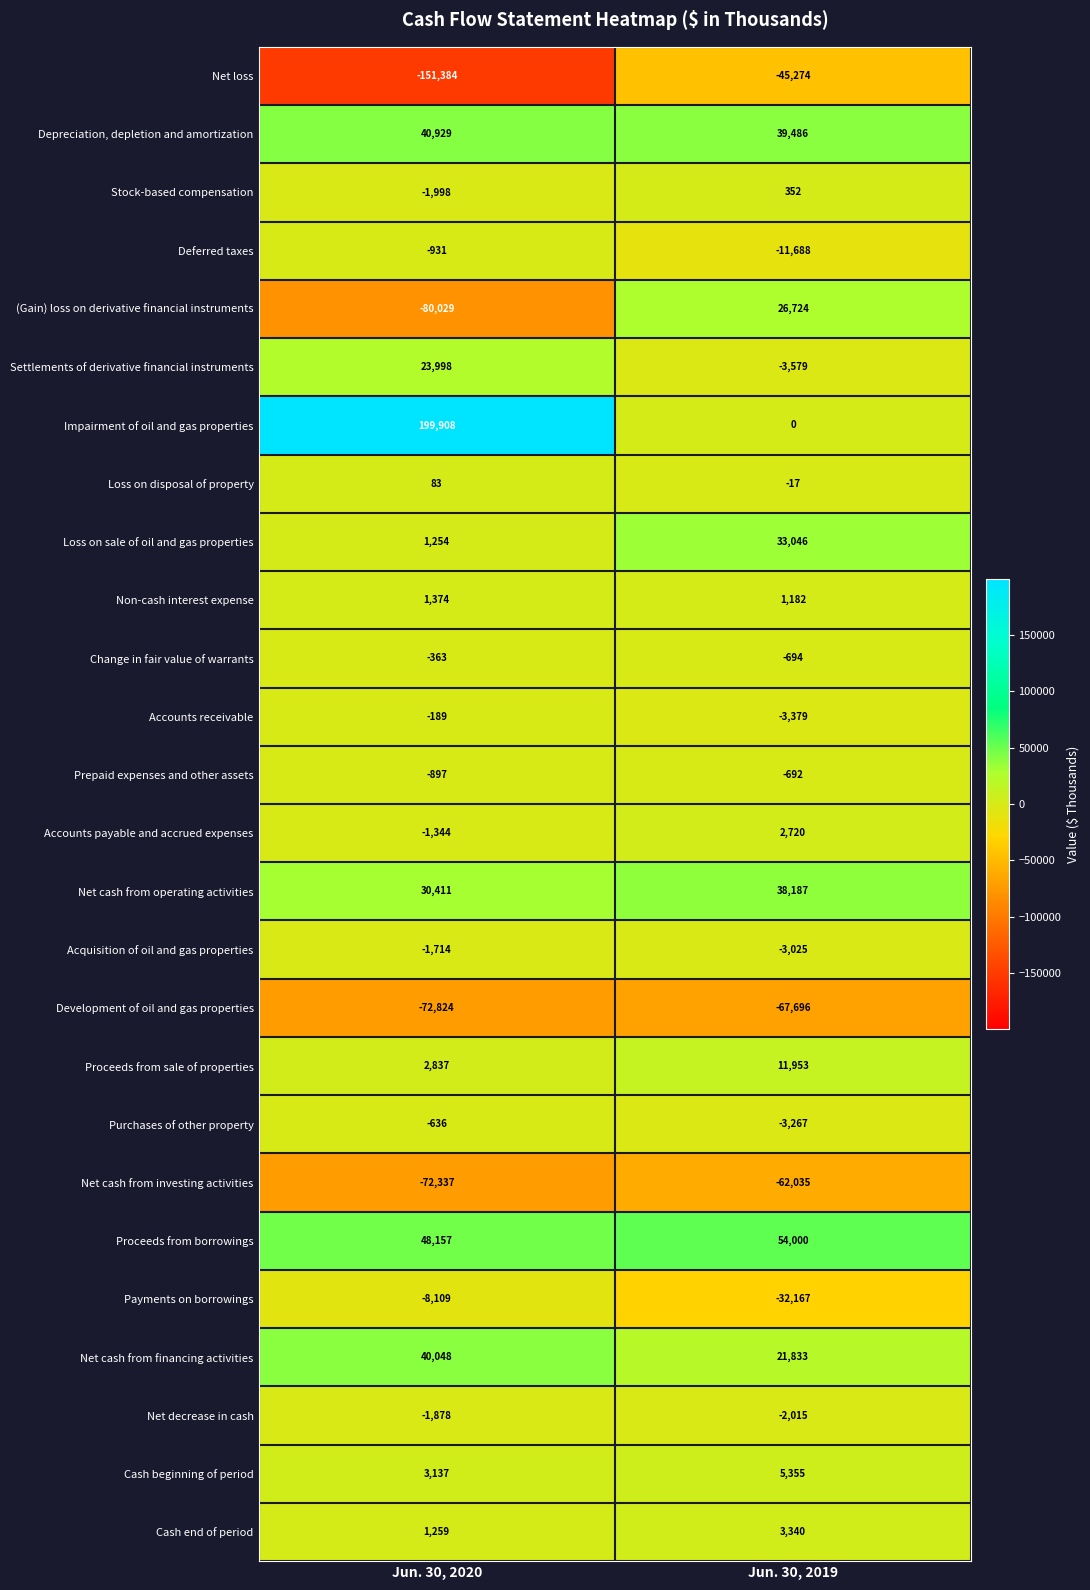

Rank the categories by Proceeds from sale of properties value from highest to lowest.

Jun. 30, 2019, Jun. 30, 2020